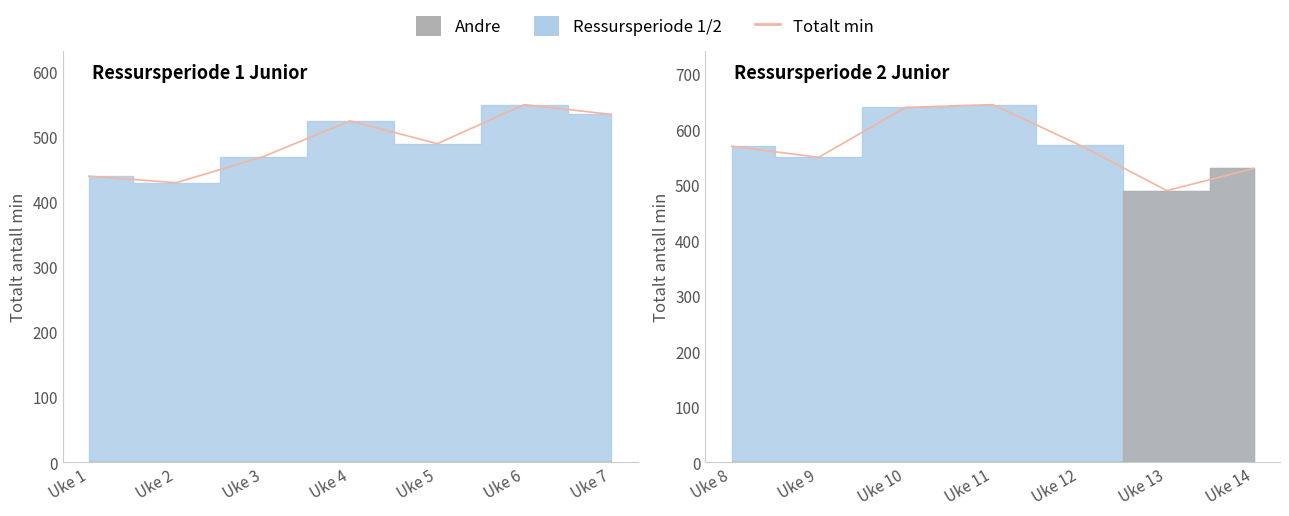

What is the greatest value displayed?

645